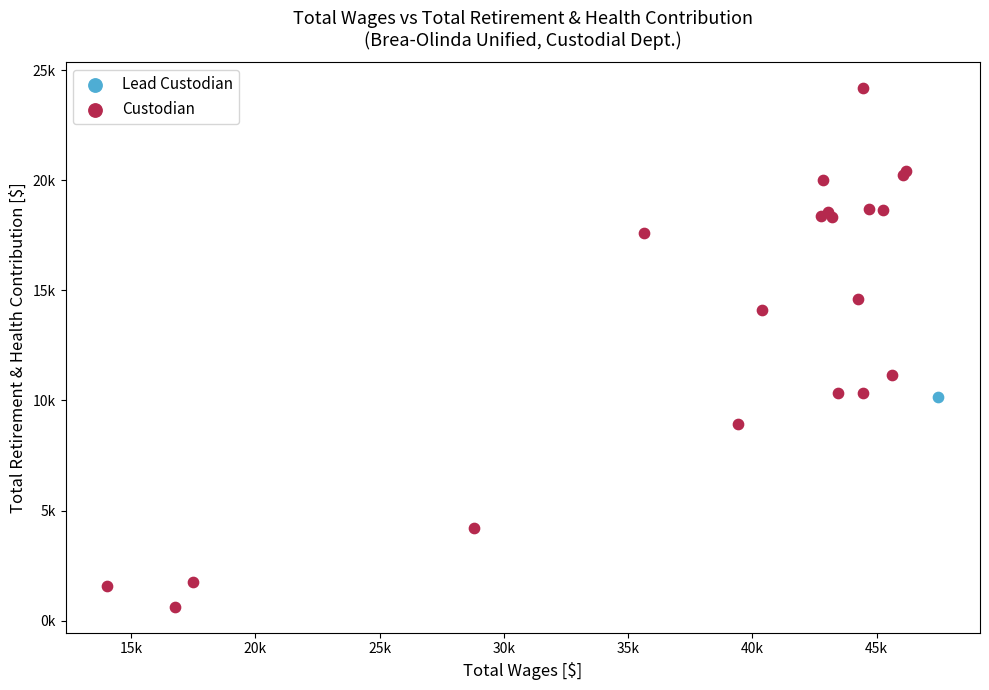

What are all the series names shown in the legend?

Lead Custodian, Custodian